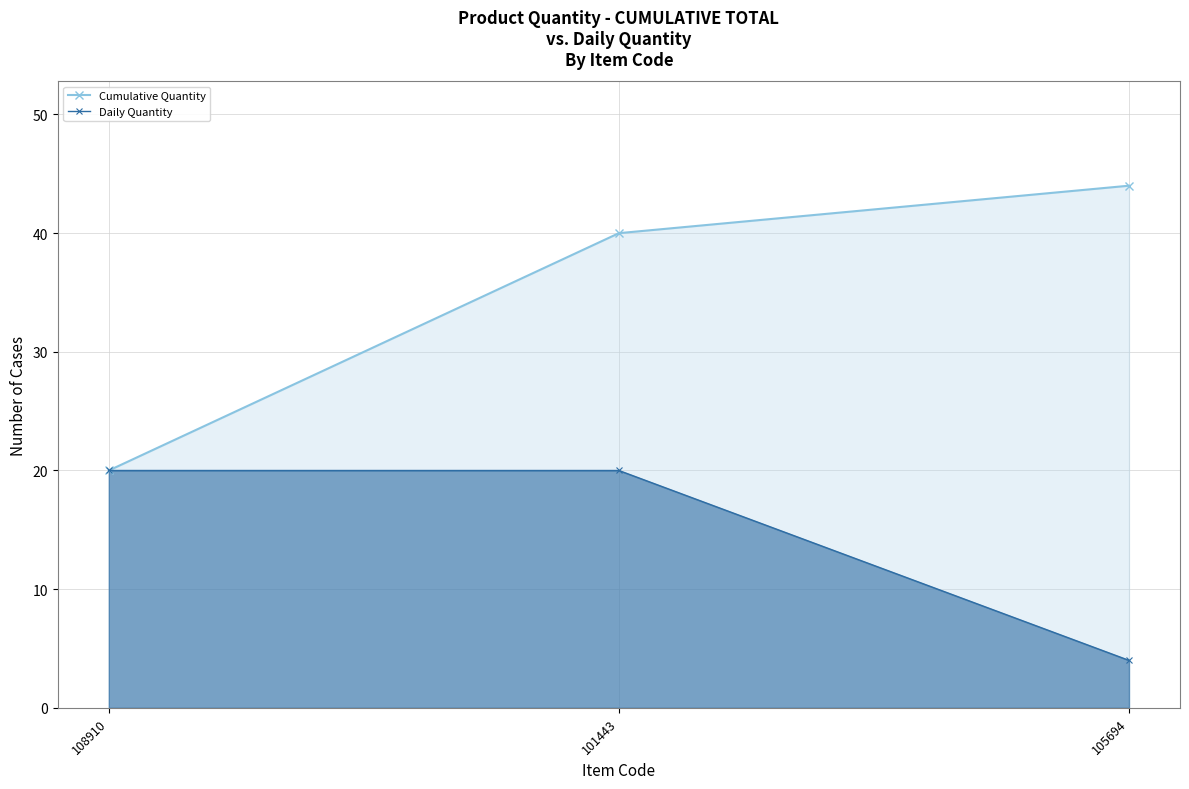

How many distinct data groups are displayed?

2